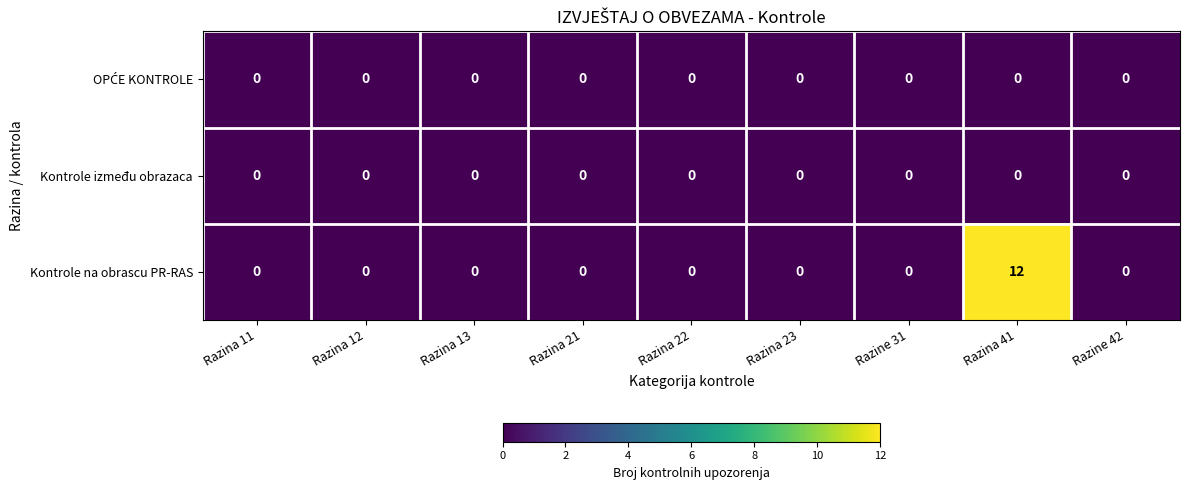

Which series changed the most between Razina 41 and Razine 42?

Kontrole na obrascu PR-RAS